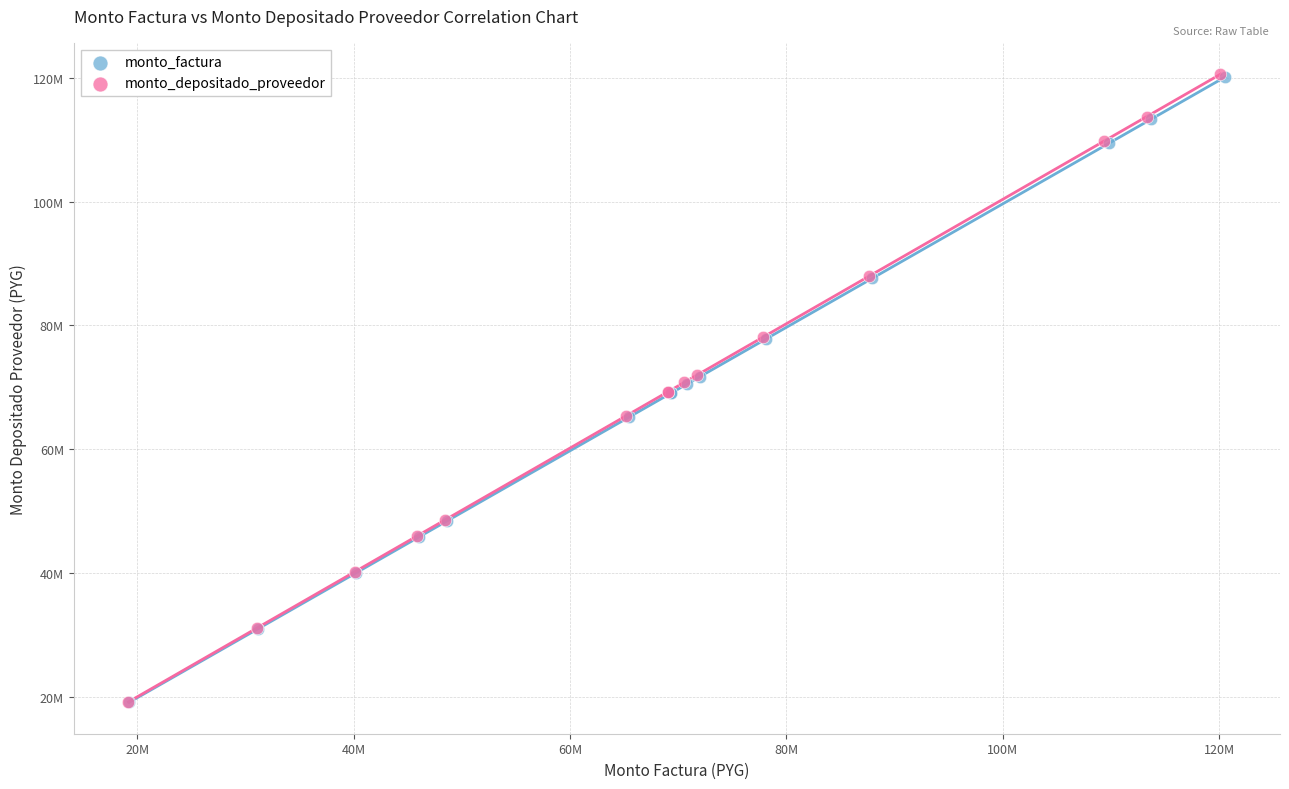

What are all the series names shown in the legend?

monto_factura, monto_depositado_proveedor